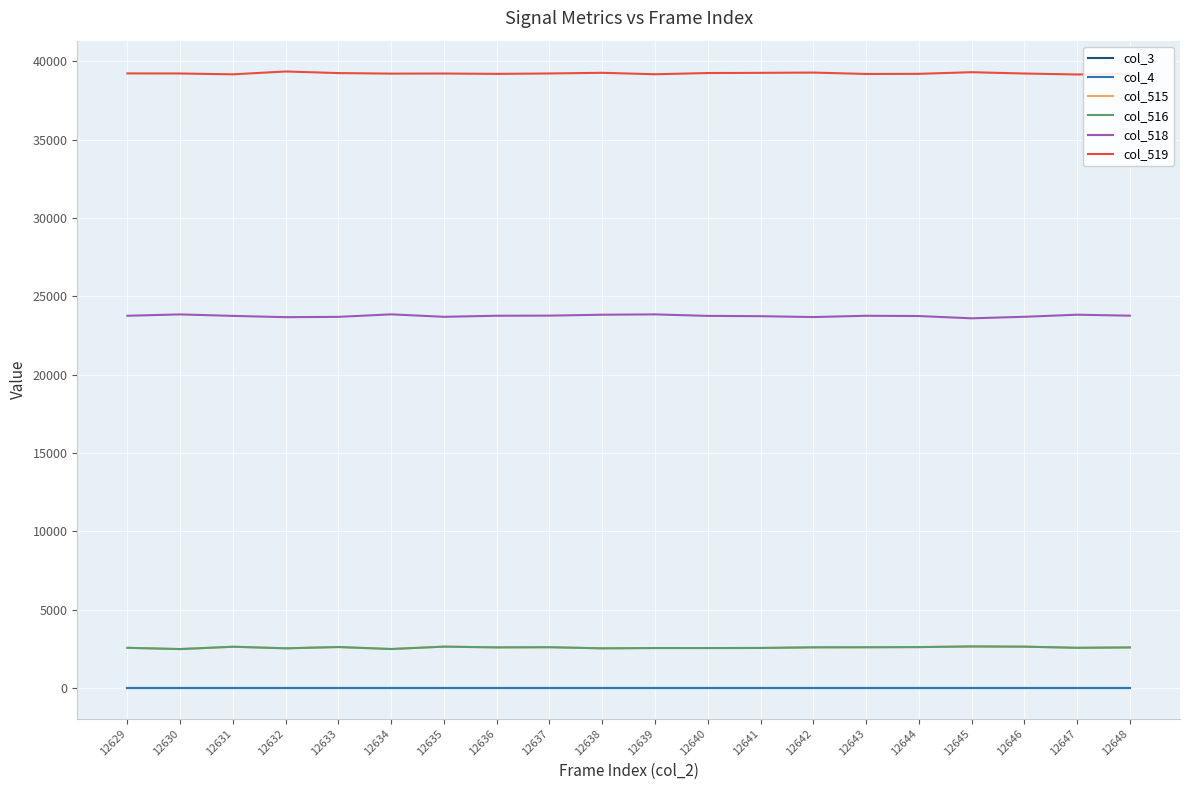

Does the chart display data point markers on the line(s)?

No